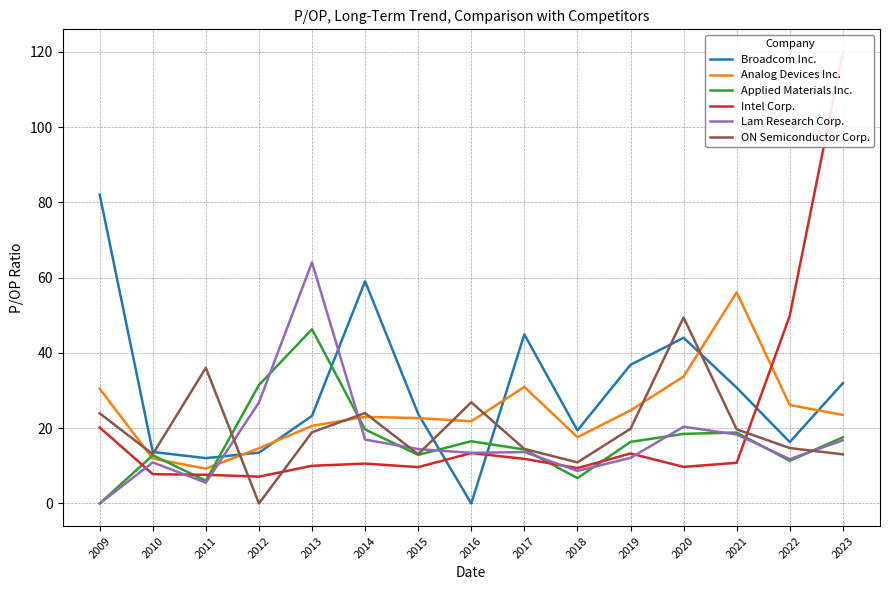

Reading left to right, extract all data points from this chart.

Broadcom Inc.: 2009=82.1	2010=13.7	2011=12.1	2012=13.5	2013=23.3	2014=59.0	2015=23.8	2016=0.0	2017=44.9	2018=19.4	2019=36.9	2020=44.0	2021=30.8	2022=16.3	2023=32.0
Analog Devices Inc.: 2009=30.5	2010=11.9	2011=9.3	2012=14.7	2013=20.6	2014=23.0	2015=22.7	2016=21.9	2017=31.0	2018=17.6	2019=24.7	2020=33.8	2021=56.1	2022=26.2	2023=23.5
Applied Materials Inc.: 2009=0.0	2010=12.8	2011=6.0	2012=31.5	2013=46.3	2014=19.7	2015=12.9	2016=16.5	2017=14.3	2018=6.7	2019=16.4	2020=18.5	2021=18.9	2022=11.3	2023=17.6
Intel Corp.: 2009=20.2	2010=7.8	2011=7.6	2012=7.1	2013=10.0	2014=10.6	2015=9.7	2016=13.4	2017=11.9	2018=9.4	2019=13.3	2020=9.7	2021=10.8	2022=49.9	2023=120.0
Lam Research Corp.: 2009=0.0	2010=10.9	2011=5.5	2012=26.8	2013=64.1	2014=17.0	2015=14.4	2016=13.5	2017=13.7	2018=8.7	2019=12.1	2020=20.4	2021=18.3	2022=11.8	2023=16.8
ON Semiconductor Corp.: 2009=24.0	2010=13.1	2011=36.0	2012=0.0	2013=18.9	2014=24.0	2015=13.1	2016=26.9	2017=14.5	2018=10.9	2019=19.9	2020=49.4	2021=19.7	2022=14.7	2023=13.1